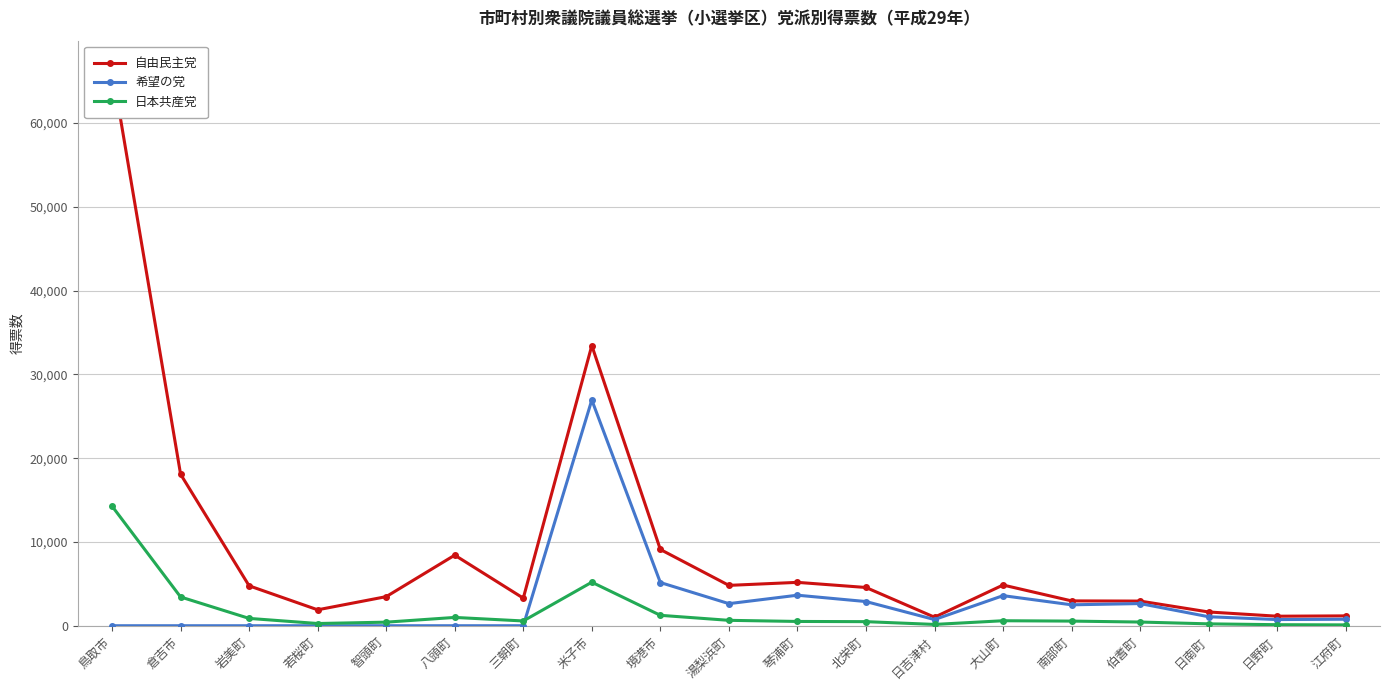

What is the total value across all series at 大山町?

9043